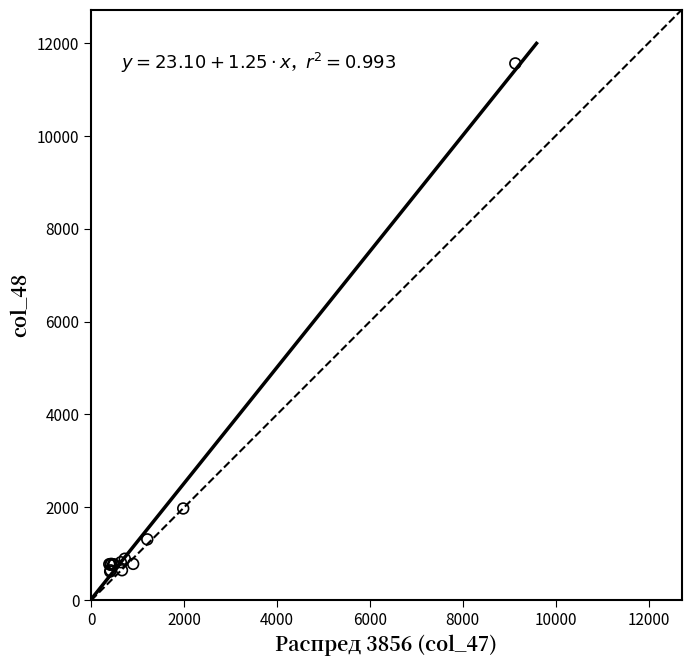

What Y value in the scatter plot is closest to 6089?

1976